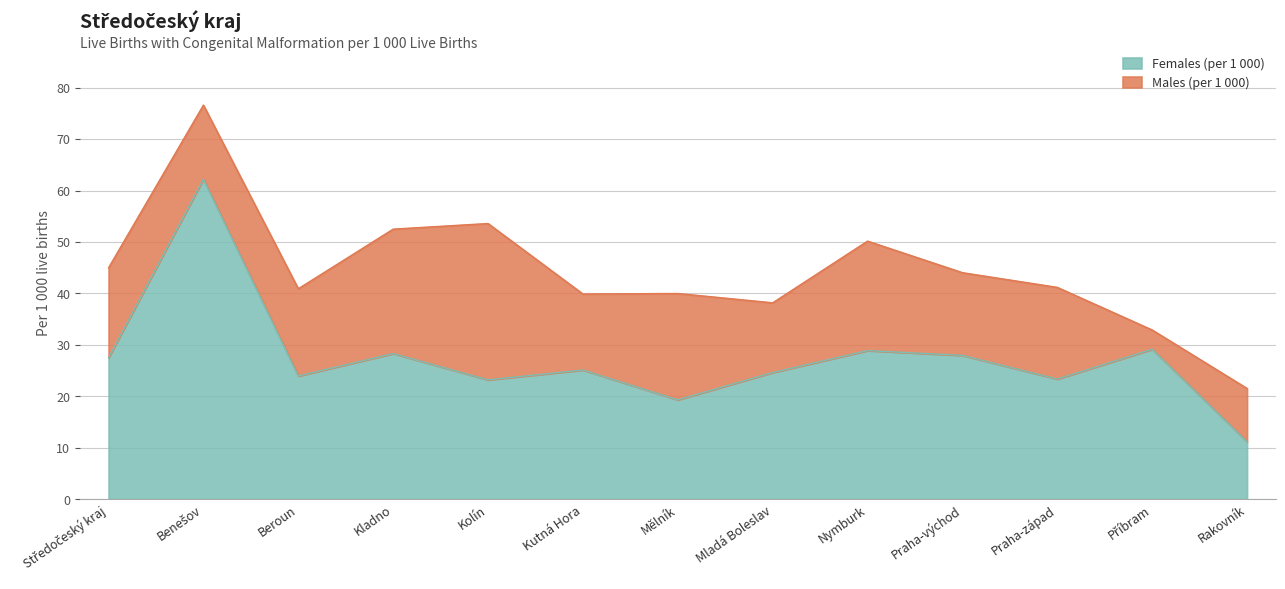

At which category does Females (per 1 000) reach its first local peak?

Benešov